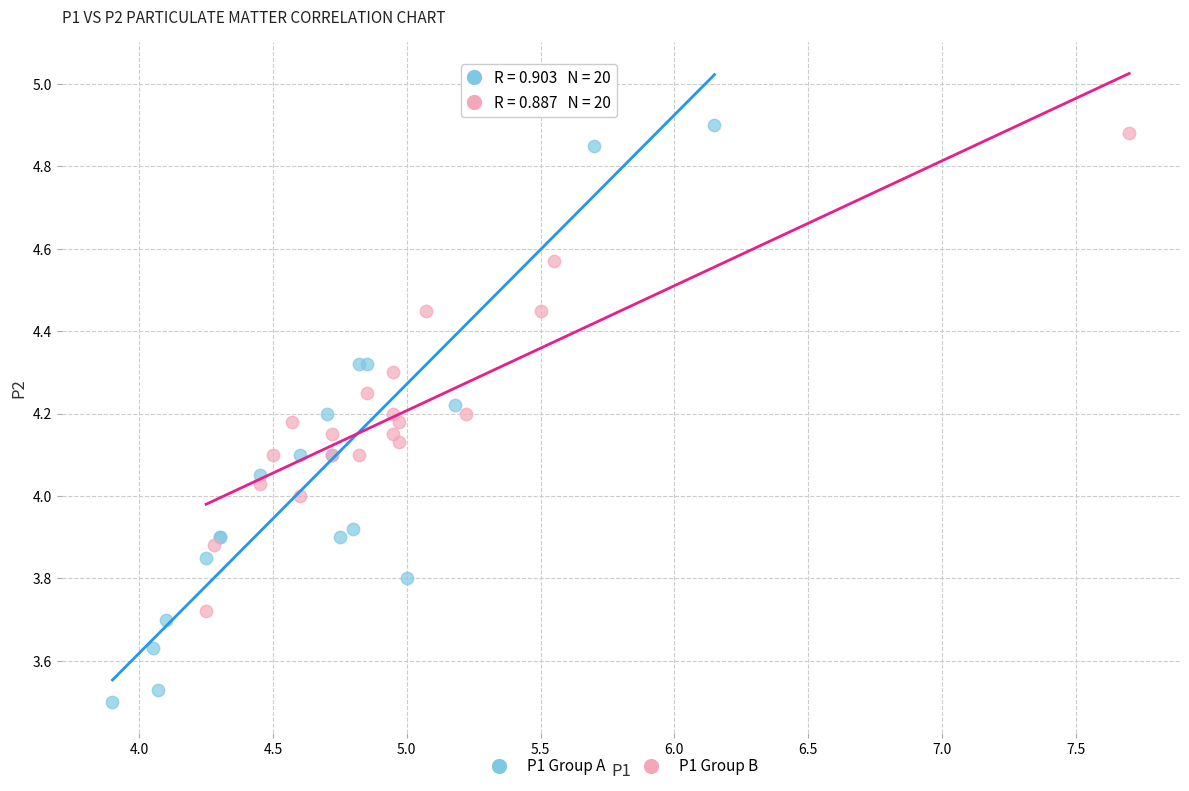

Which series has the largest Y range (max minus min)?

P1 Group A